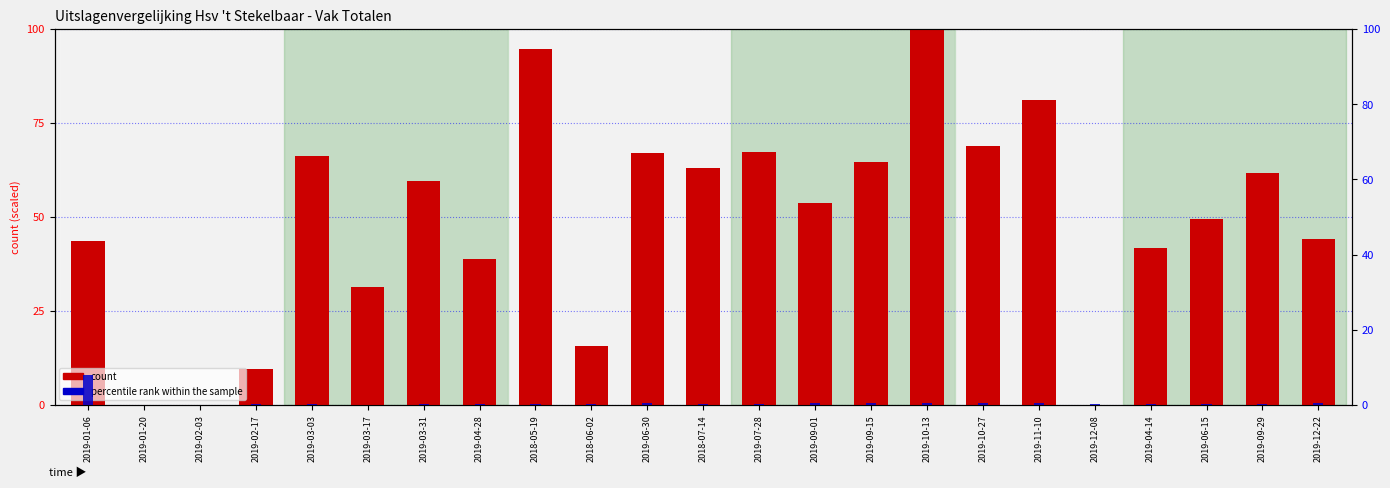

True or false: count has a value of 15.7 at 2019-09-01.

False